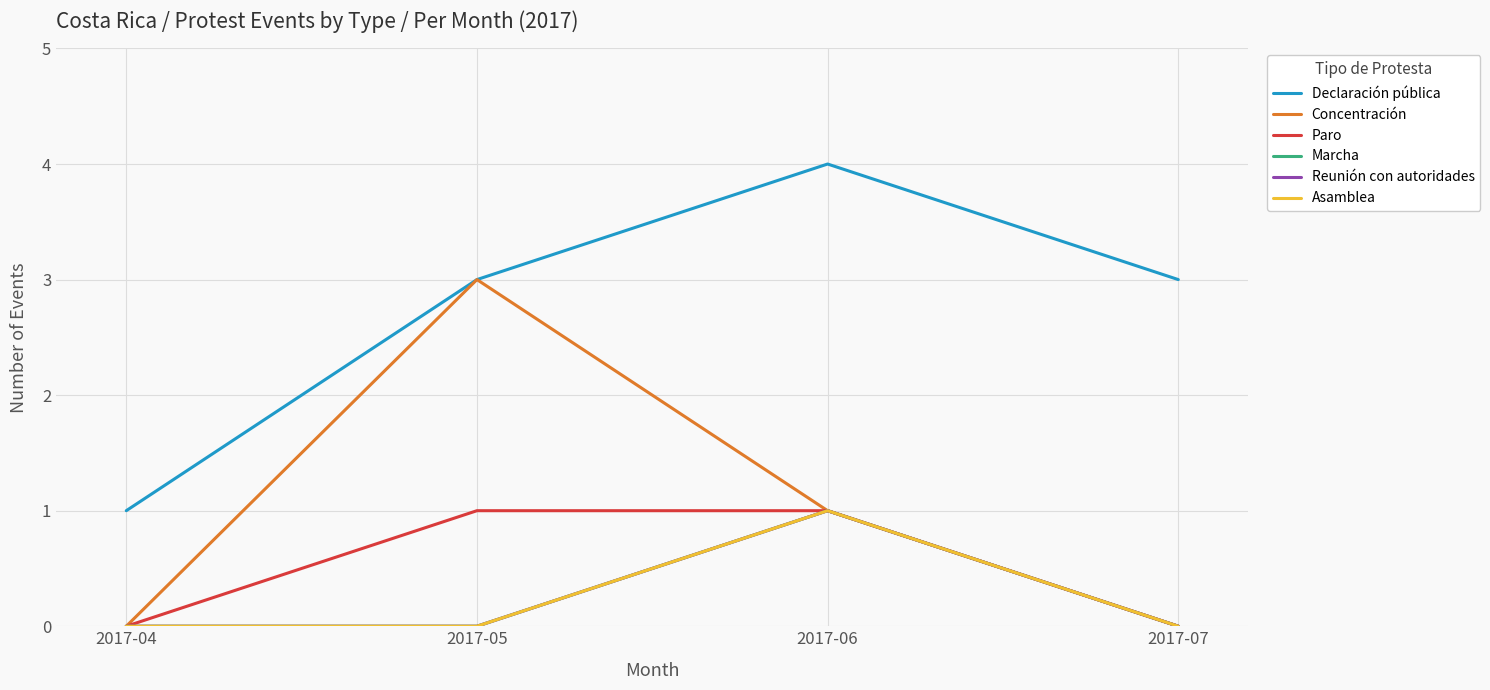

List the labels in order of Marcha value, largest first.

2017-06, 2017-04, 2017-05, 2017-07